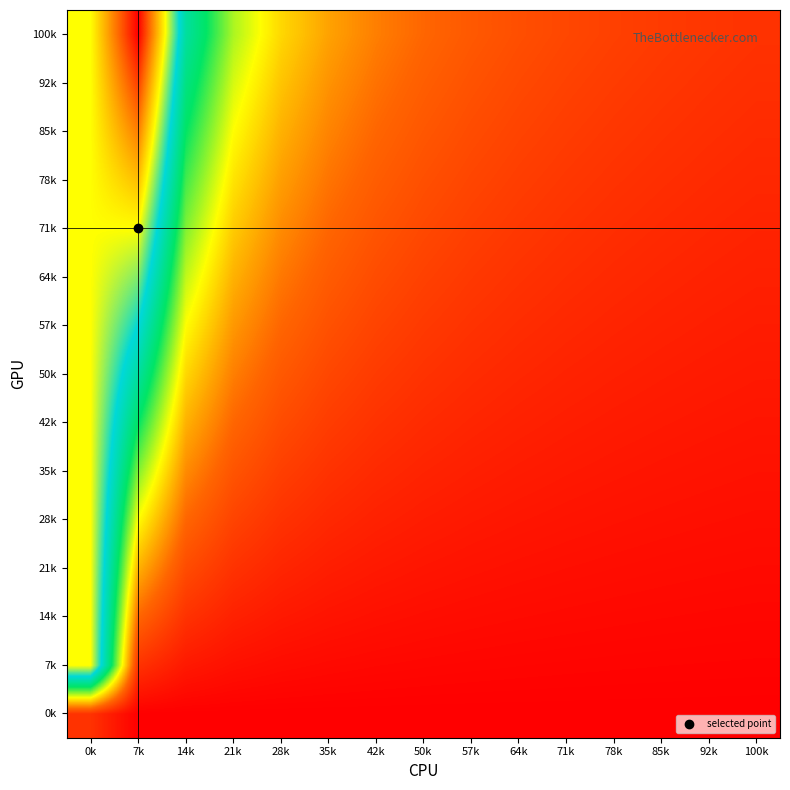

Reading left to right, extract all data points from this chart.

0k: 0k=0.1	7k=0.0	14k=0.0	21k=0.0	28k=0.0	35k=0.0	42k=0.0	50k=0.0	57k=0.0	64k=0.0	71k=0.0	78k=0.0	85k=0.0	92k=0.0	100k=0.0
7k: 0k=0.7	7k=0.1	14k=0.0	21k=0.0	28k=0.0	35k=0.0	42k=0.0	50k=0.0	57k=0.0	64k=0.0	71k=0.0	78k=0.0	85k=0.0	92k=0.0	100k=0.0
14k: 0k=0.7	7k=0.1	14k=0.1	21k=0.0	28k=0.0	35k=0.0	42k=0.0	50k=0.0	57k=0.0	64k=0.0	71k=0.0	78k=0.0	85k=0.0	92k=0.0	100k=0.0
21k: 0k=0.7	7k=0.2	14k=0.1	21k=0.1	28k=0.1	35k=0.0	42k=0.0	50k=0.0	57k=0.0	64k=0.0	71k=0.0	78k=0.0	85k=0.0	92k=0.0	100k=0.0
28k: 0k=0.7	7k=0.3	14k=0.1	21k=0.1	28k=0.1	35k=0.1	42k=0.0	50k=0.0	57k=0.0	64k=0.0	71k=0.0	78k=0.0	85k=0.0	92k=0.0	100k=0.0
35k: 0k=0.7	7k=0.4	14k=0.2	21k=0.1	28k=0.1	35k=0.1	42k=0.1	50k=0.1	57k=0.0	64k=0.0	71k=0.0	78k=0.0	85k=0.0	92k=0.0	100k=0.0
42k: 0k=0.7	7k=0.4	14k=0.2	21k=0.1	28k=0.1	35k=0.1	42k=0.1	50k=0.1	57k=0.1	64k=0.0	71k=0.0	78k=0.0	85k=0.0	92k=0.0	100k=0.0
50k: 0k=0.7	7k=0.5	14k=0.2	21k=0.2	28k=0.1	35k=0.1	42k=0.1	50k=0.1	57k=0.1	64k=0.1	71k=0.0	78k=0.0	85k=0.0	92k=0.0	100k=0.0
57k: 0k=0.7	7k=0.6	14k=0.3	21k=0.2	28k=0.1	35k=0.1	42k=0.1	50k=0.1	57k=0.1	64k=0.1	71k=0.1	78k=0.1	85k=0.0	92k=0.0	100k=0.0
64k: 0k=0.7	7k=0.6	14k=0.3	21k=0.2	28k=0.2	35k=0.1	42k=0.1	50k=0.1	57k=0.1	64k=0.1	71k=0.1	78k=0.1	85k=0.1	92k=0.0	100k=0.0
71k: 0k=0.7	7k=0.7	14k=0.4	21k=0.2	28k=0.2	35k=0.1	42k=0.1	50k=0.1	57k=0.1	64k=0.1	71k=0.1	78k=0.1	85k=0.1	92k=0.1	100k=0.1
78k: 0k=0.7	7k=0.8	14k=0.4	21k=0.3	28k=0.2	35k=0.2	42k=0.1	50k=0.1	57k=0.1	64k=0.1	71k=0.1	78k=0.1	85k=0.1	92k=0.1	100k=0.1
85k: 0k=0.7	7k=0.9	14k=0.4	21k=0.3	28k=0.2	35k=0.2	42k=0.1	50k=0.1	57k=0.1	64k=0.1	71k=0.1	78k=0.1	85k=0.1	92k=0.1	100k=0.1
92k: 0k=0.7	7k=0.9	14k=0.5	21k=0.3	28k=0.2	35k=0.2	42k=0.2	50k=0.1	57k=0.1	64k=0.1	71k=0.1	78k=0.1	85k=0.1	92k=0.1	100k=0.1
100k: 0k=0.7	7k=1.0	14k=0.5	21k=0.3	28k=0.2	35k=0.2	42k=0.2	50k=0.1	57k=0.1	64k=0.1	71k=0.1	78k=0.1	85k=0.1	92k=0.1	100k=0.1